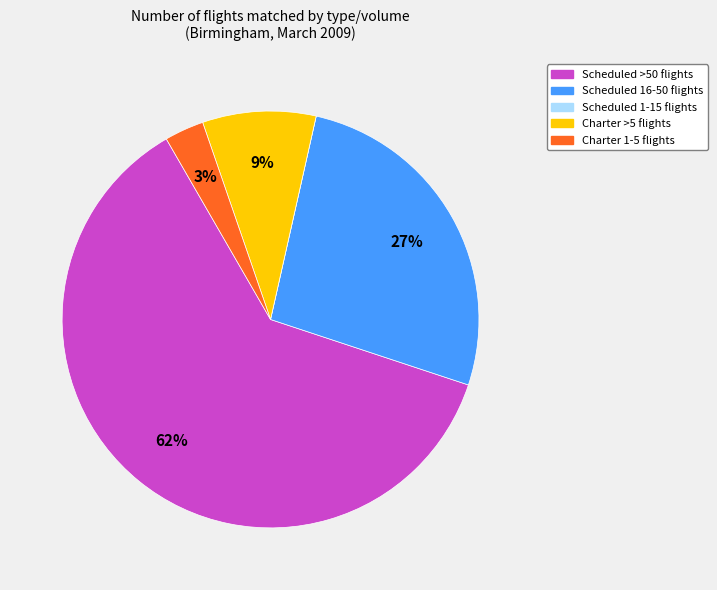

Does any single category account for the majority?

Yes